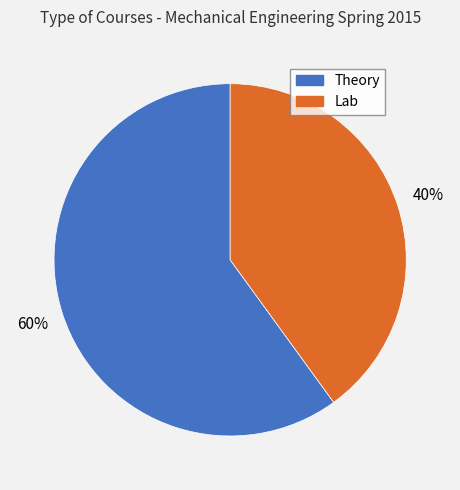

Which category has the smallest portion of the pie?

Lab